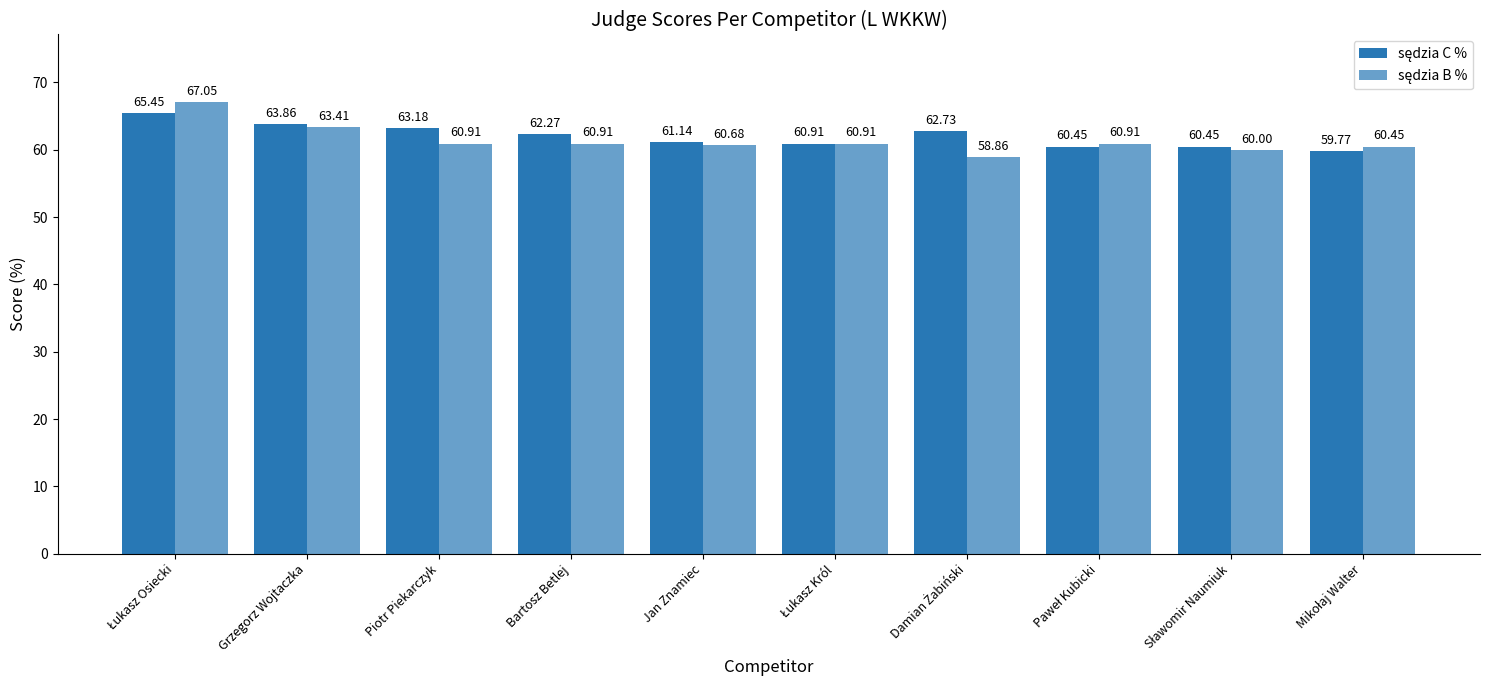

How many categories are shown in the chart?

10